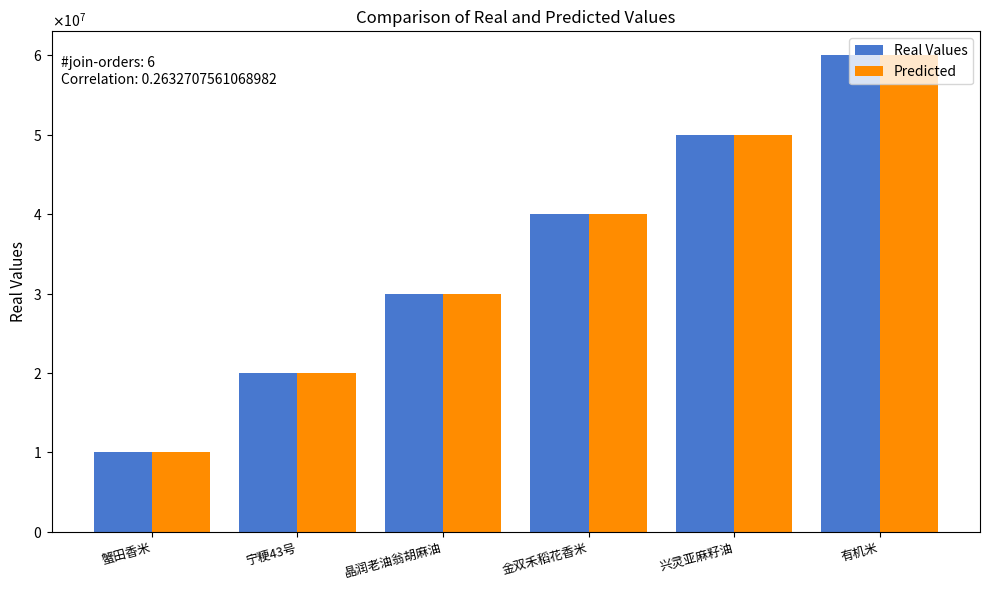

Reading left to right, transcribe all the data shown in this chart.

Real Values: 10000000	20000000	30000000	40000000	50000000	60000000
Predicted: 10000000	20000000	30000000	40000000	50000000	60000000